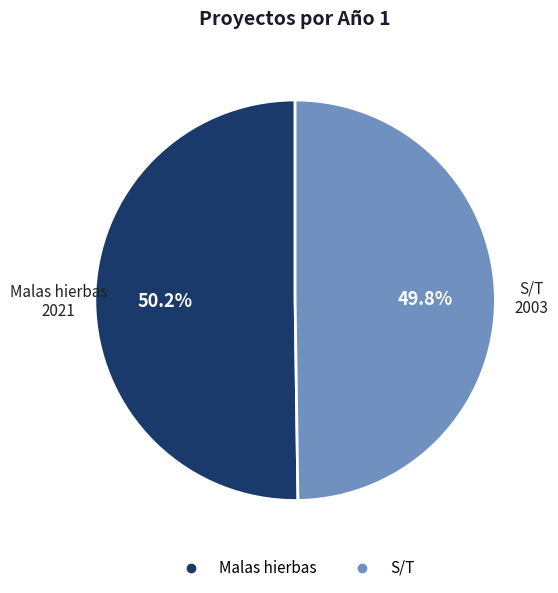

Do S/T and Malas hierbas together represent more than half of the pie?

Yes